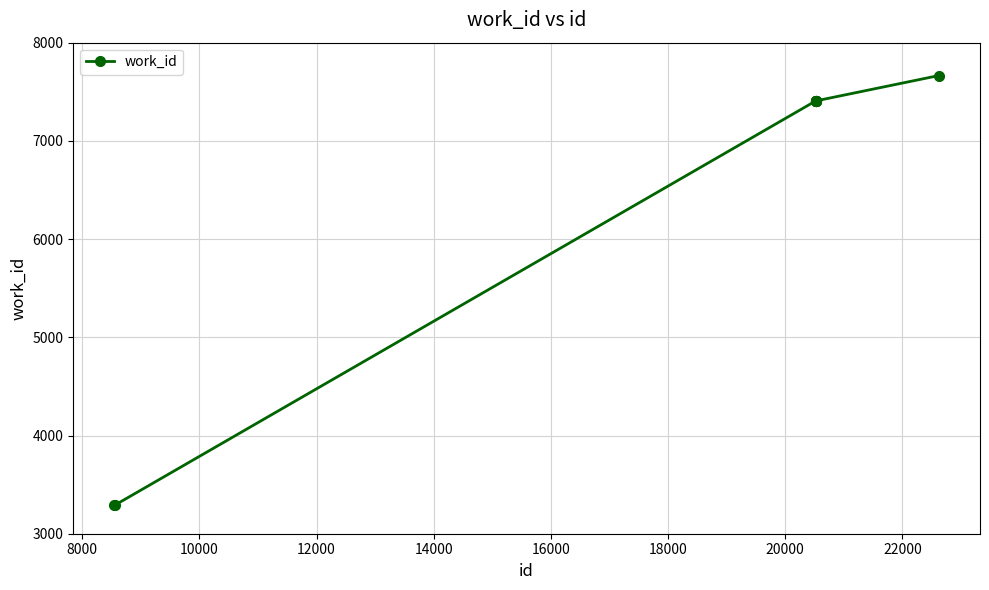

Does the chart have visible grid lines?

Yes